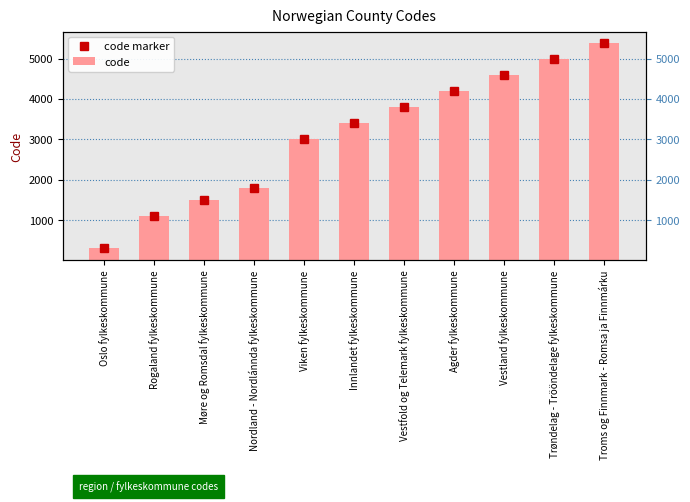

Reading left to right, list all the values displayed in this chart.

code marker: Oslo fylkeskommune=300	Rogaland fylkeskommune=1100	Møre og Romsdal fylkeskommune=1500	Nordland - Nordlánnda fylkeskommune=1800	Viken fylkeskommune=3000	Innlandet fylkeskommune=3400	Vestfold og Telemark fylkeskommune=3800	Agder fylkeskommune=4200	Vestland fylkeskommune=4600	Trøndelag - Trööndelage fylkeskommune=5000	Troms og Finnmark - Romsa ja Finnmárku=5400
code: Oslo fylkeskommune=300	Rogaland fylkeskommune=1100	Møre og Romsdal fylkeskommune=1500	Nordland - Nordlánnda fylkeskommune=1800	Viken fylkeskommune=3000	Innlandet fylkeskommune=3400	Vestfold og Telemark fylkeskommune=3800	Agder fylkeskommune=4200	Vestland fylkeskommune=4600	Trøndelag - Trööndelage fylkeskommune=5000	Troms og Finnmark - Romsa ja Finnmárku=5400